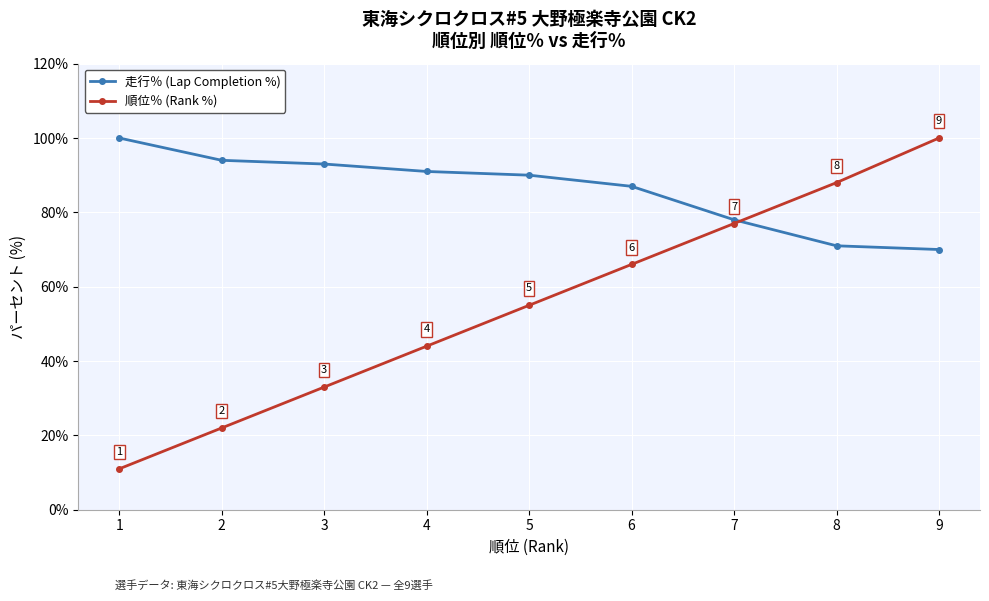

What is the spread (max minus min) of values at 1?

89